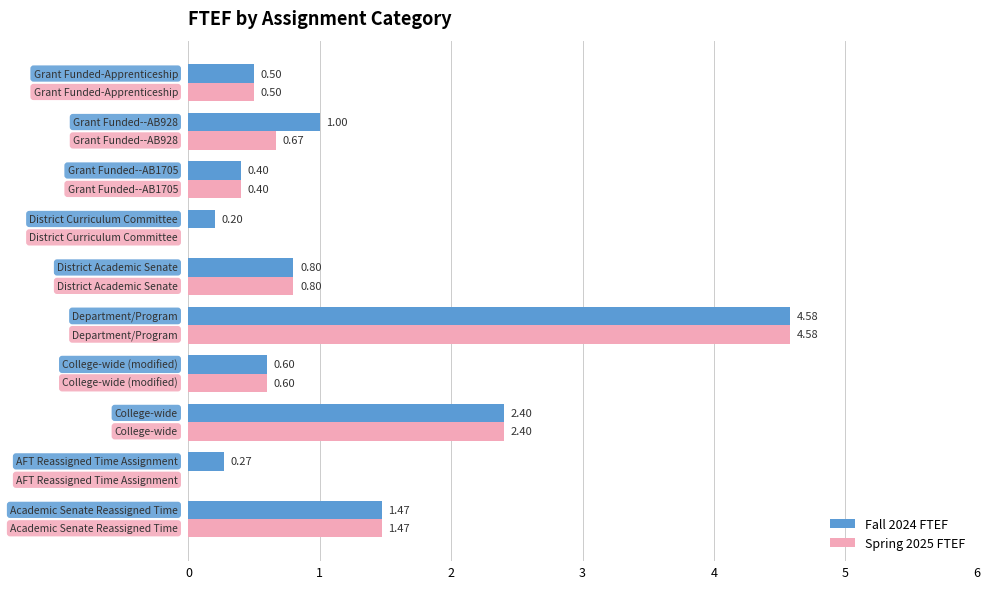

Which series has the largest total across all categories?

Fall 2024 FTEF